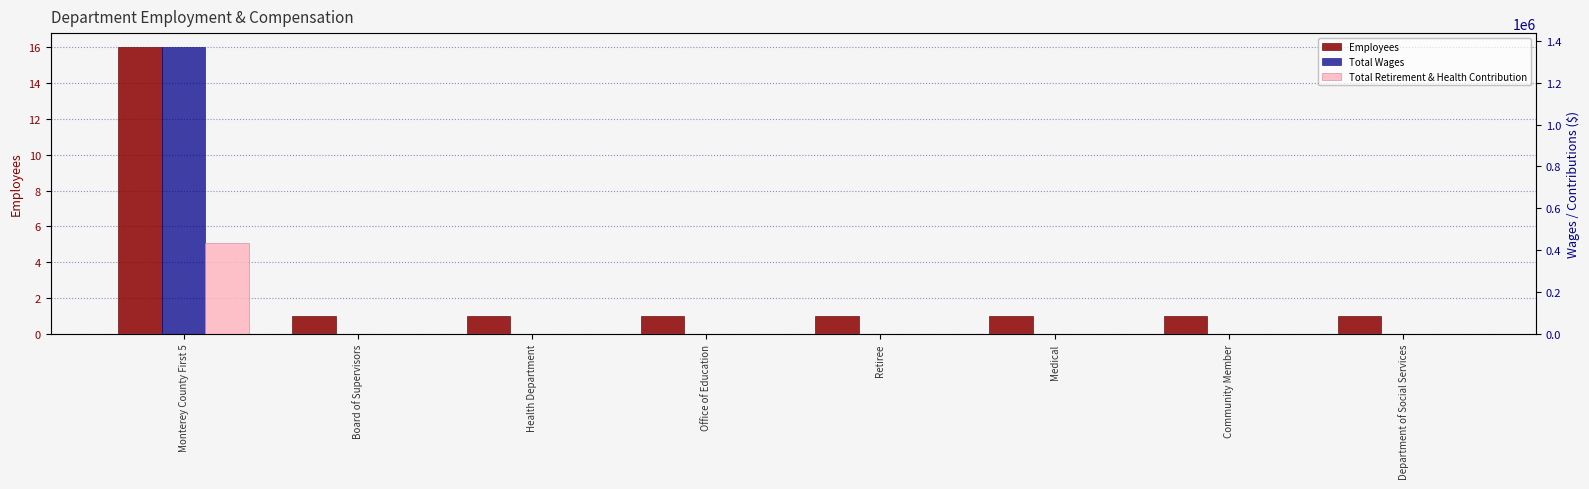

What is the label of the 6th bar from the left?

Medical